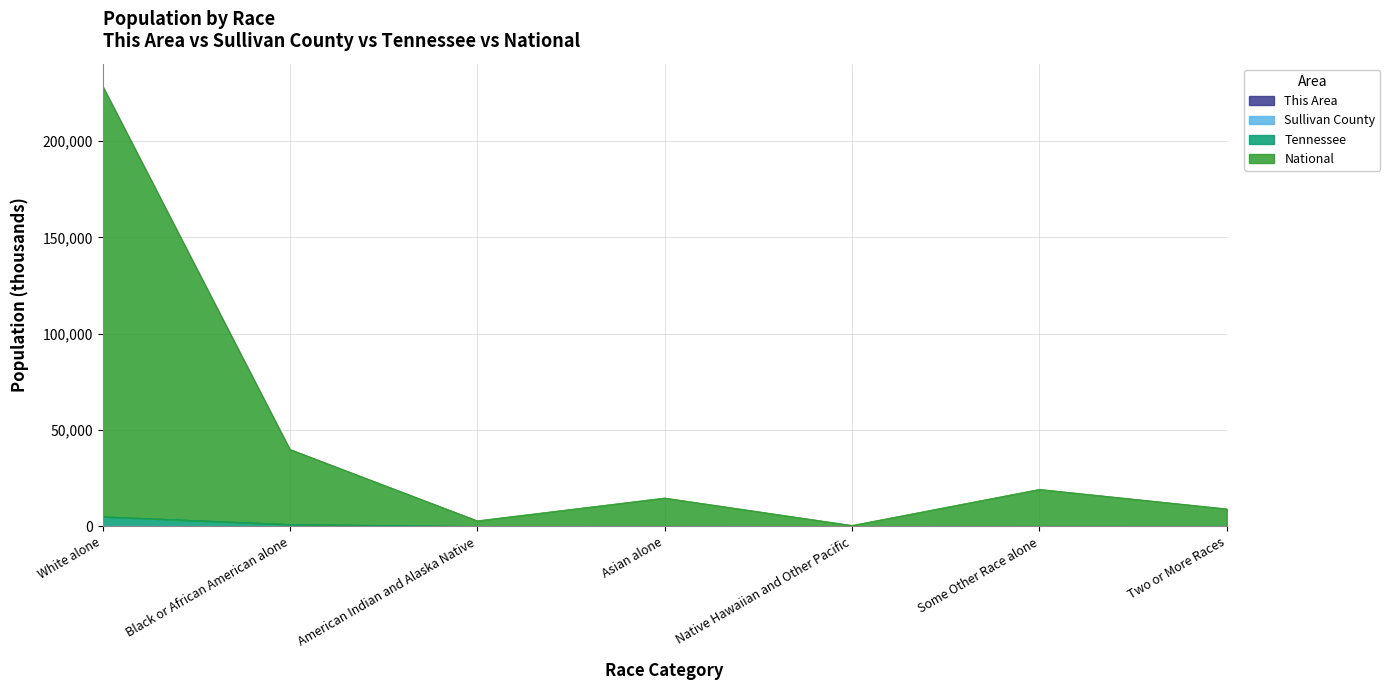

Is it true that Sullivan County equals 0.9 at Asian alone?

True